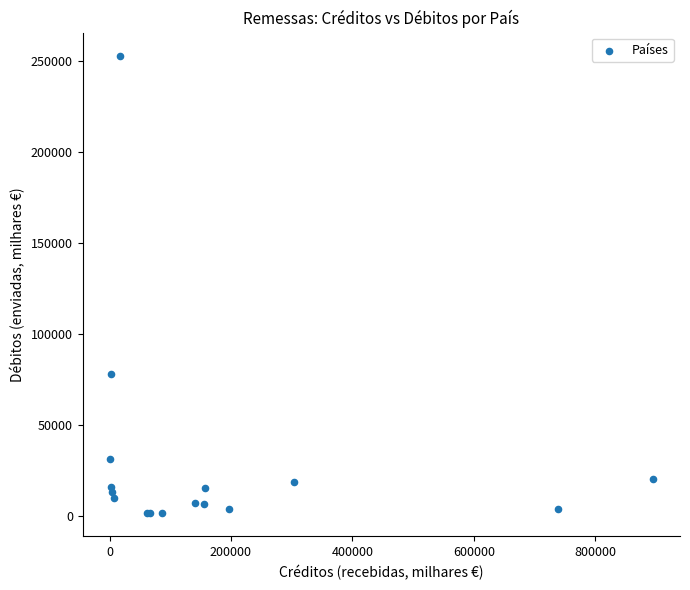

What Y value in the scatter plot is closest to 127349?

78204